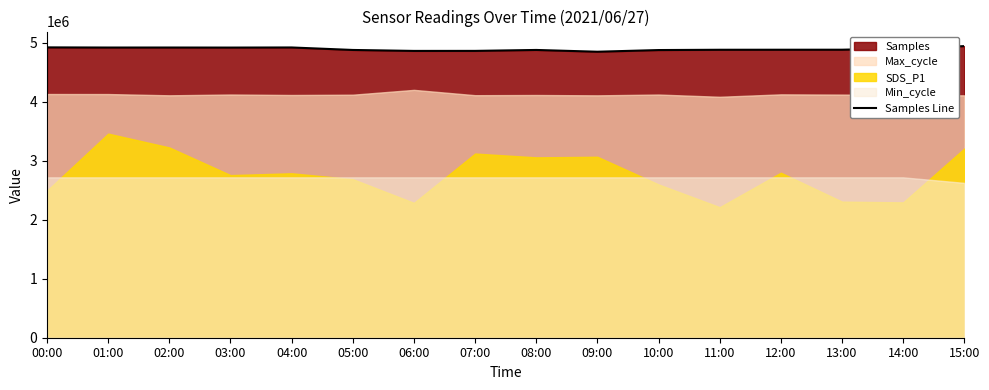

True or false: the data shows 4919522 at 04:00.

True